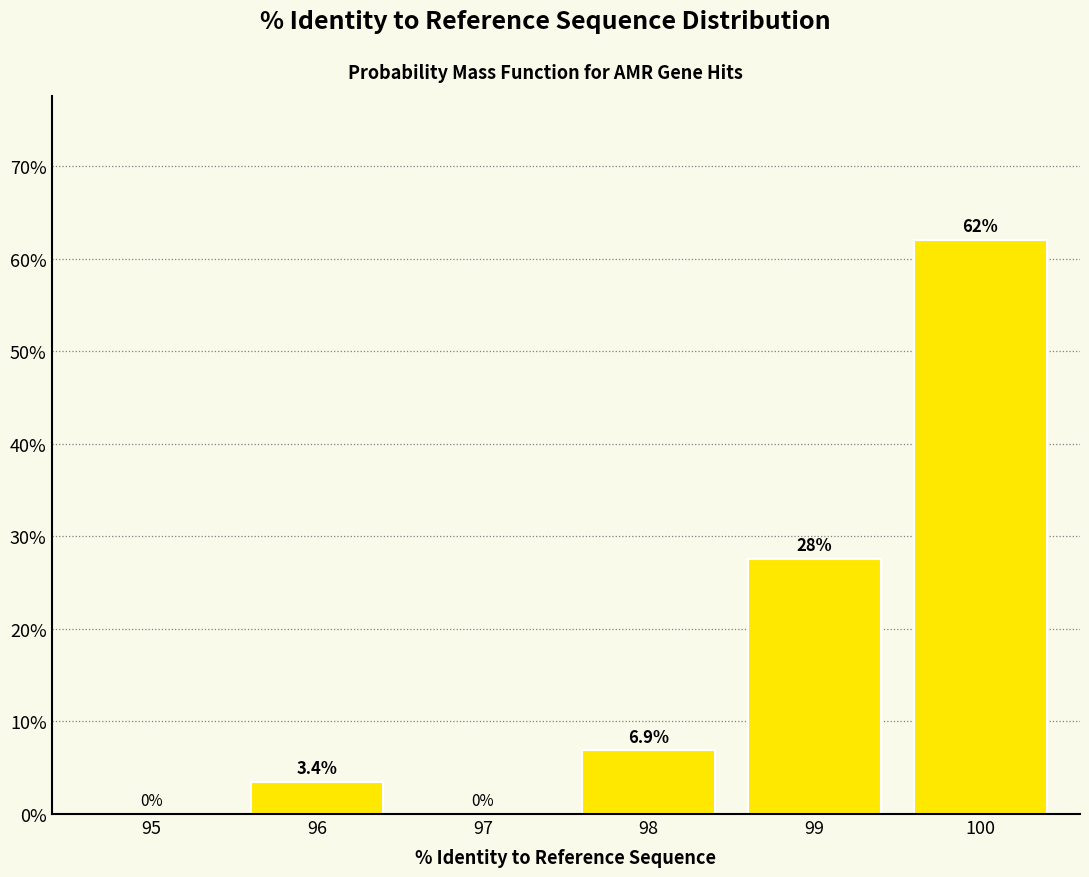

Reading right to left, list all the values displayed in this chart.

100=62.1	99=27.6	98=6.9	97=0.0	96=3.4	95=0.0